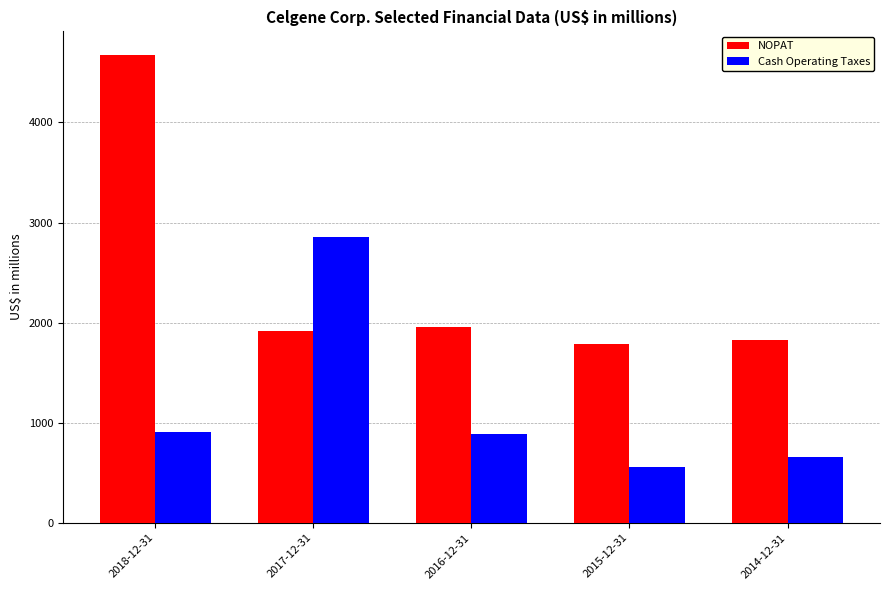

The value of NOPAT at 2015-12-31 is 1787. True or false?

True